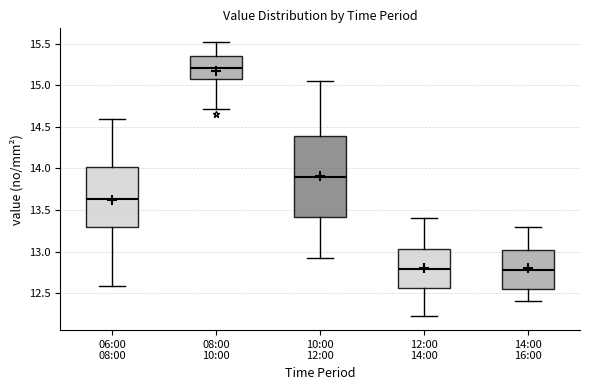

Reading left to right, read every box against the y-axis: the position of its median line, the range the box covers, and the ends of its whiskers. The values are not printed on the chart, so give them approximately, as read against the axis.

06:00 08:00: median 13.65, box 13.30 to 14.00, whiskers 12.60 to 14.60
08:00 10:00: median 15.20, box 15.05 to 15.35, whiskers 14.70 to 15.50
10:00 12:00: median 13.90, box 13.40 to 14.40, whiskers 12.90 to 15.05
12:00 14:00: median 12.80, box 12.55 to 13.05, whiskers 12.20 to 13.40
14:00 16:00: median 12.80, box 12.55 to 13.00, whiskers 12.40 to 13.30